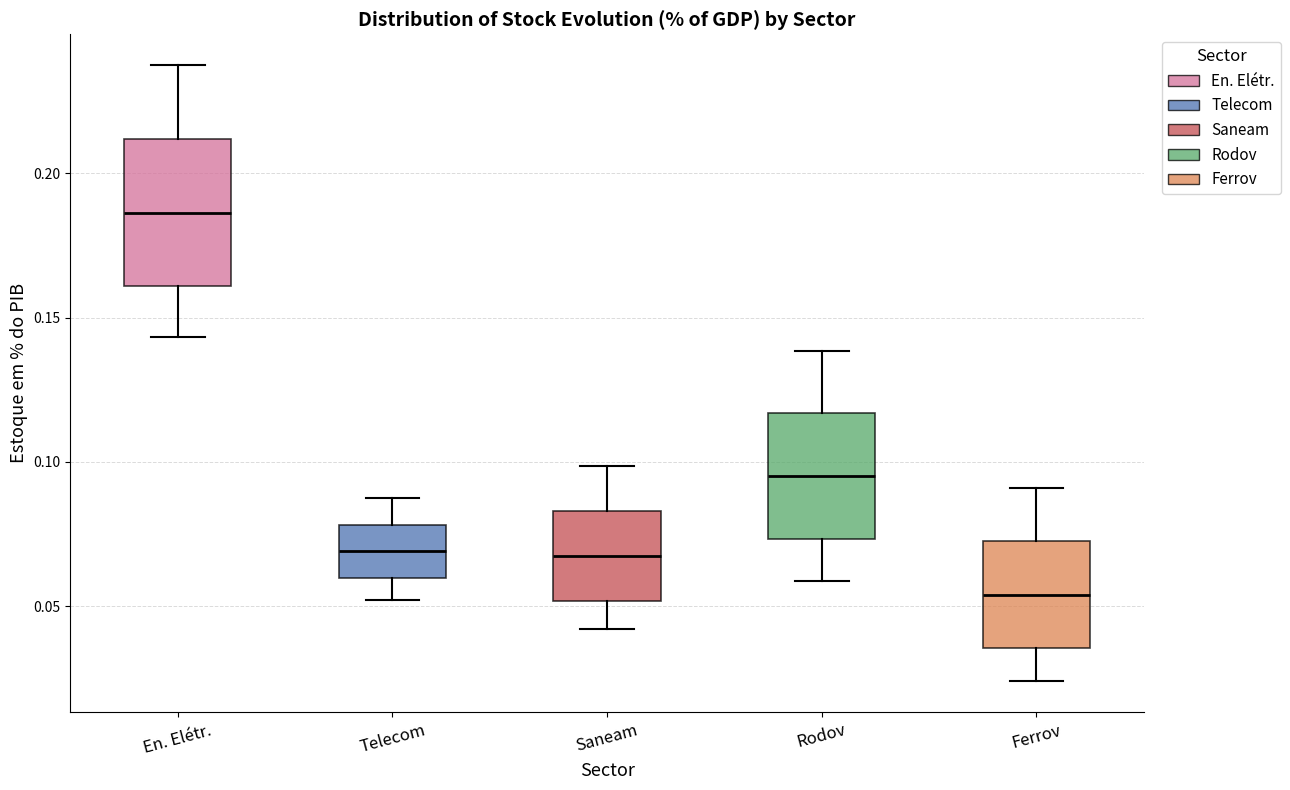

Comparing the boxes themselves (not the whiskers), which one is the tallest?

En. Elétr.